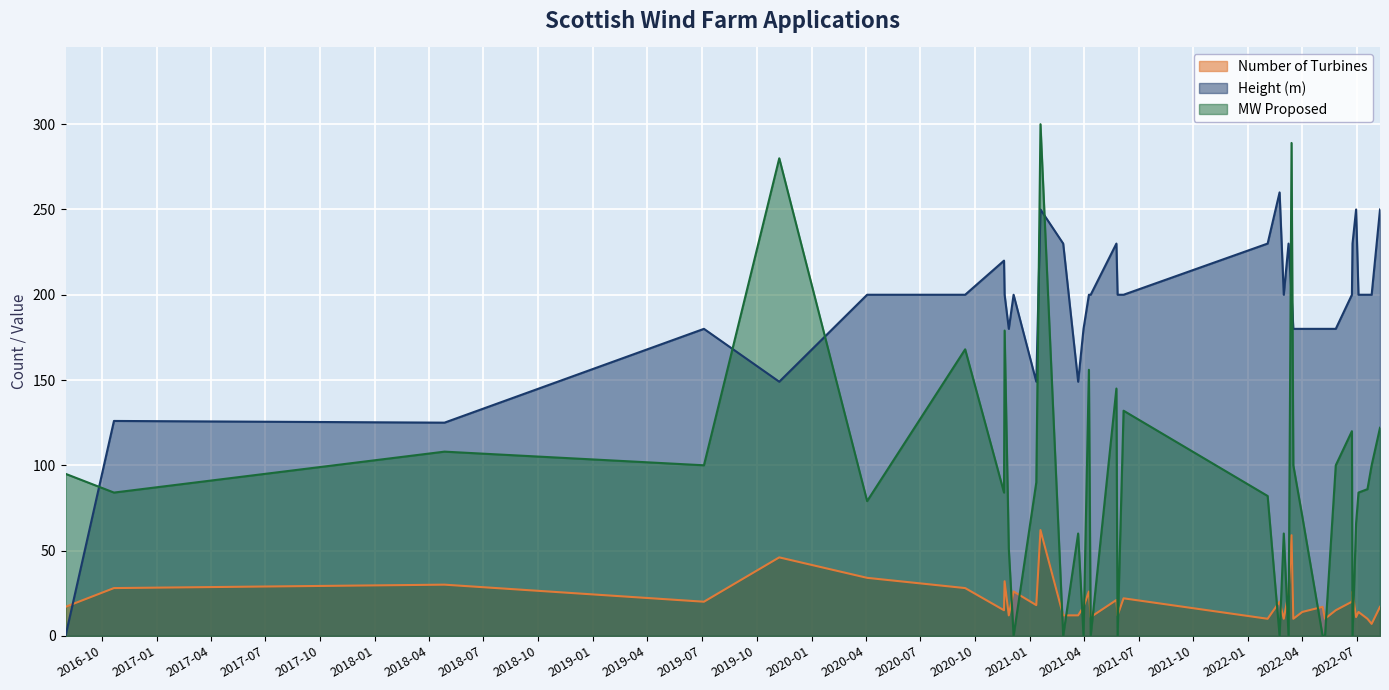

How many interior local peaks does the Number of Turbines series have?

13